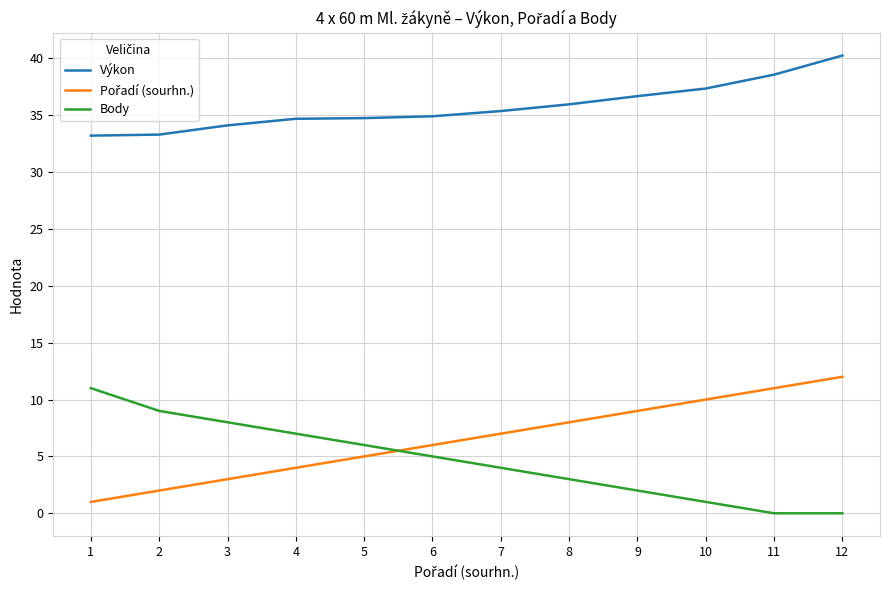

What is the highest value of the Výkon series?

40.2